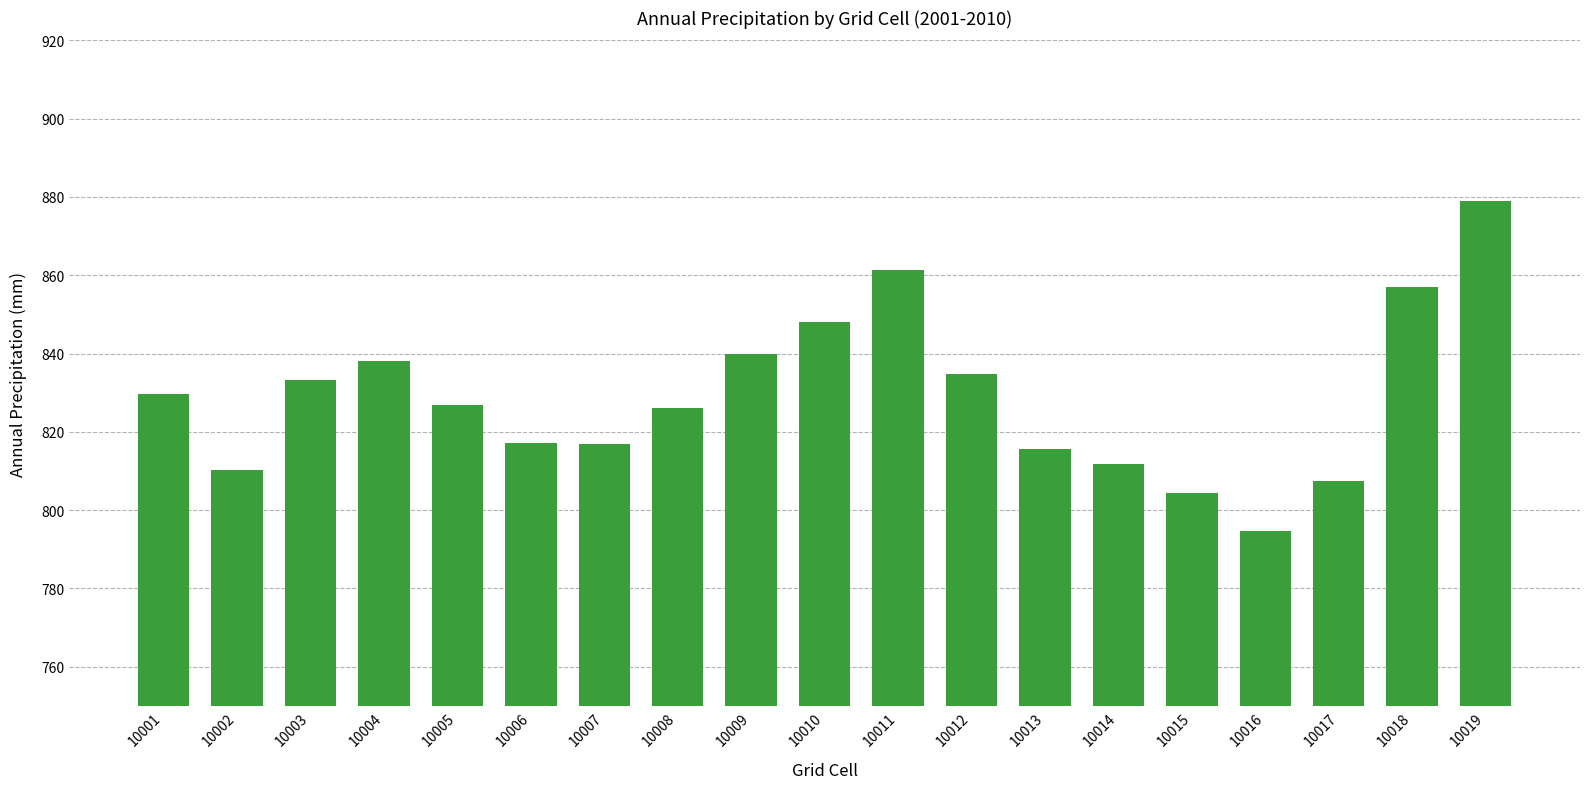

Which has a higher value, 10016 or 10010?

10010